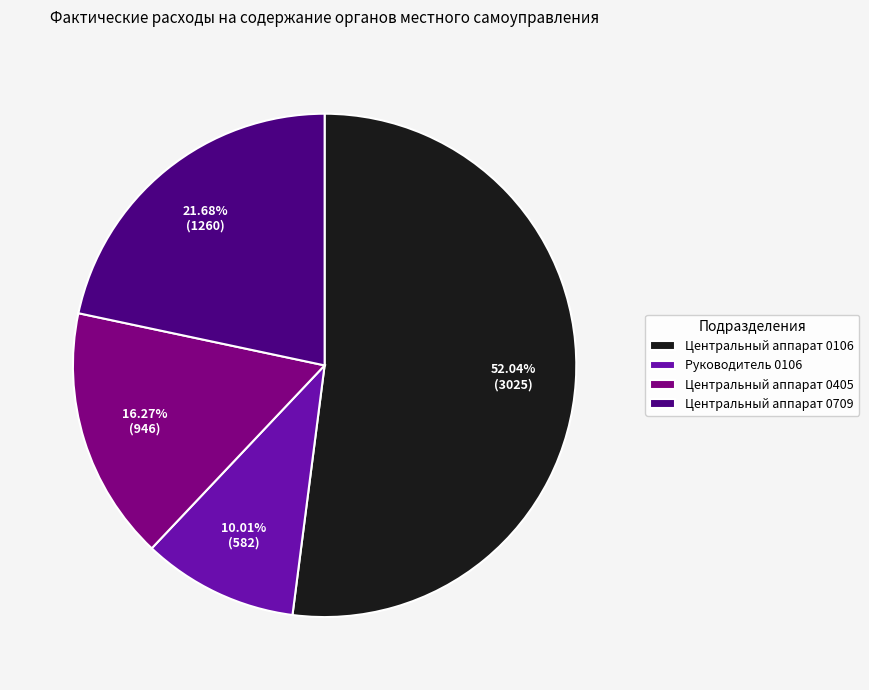

What percentage is the Центральный аппарат 0106 slice, to the nearest percent?

52%